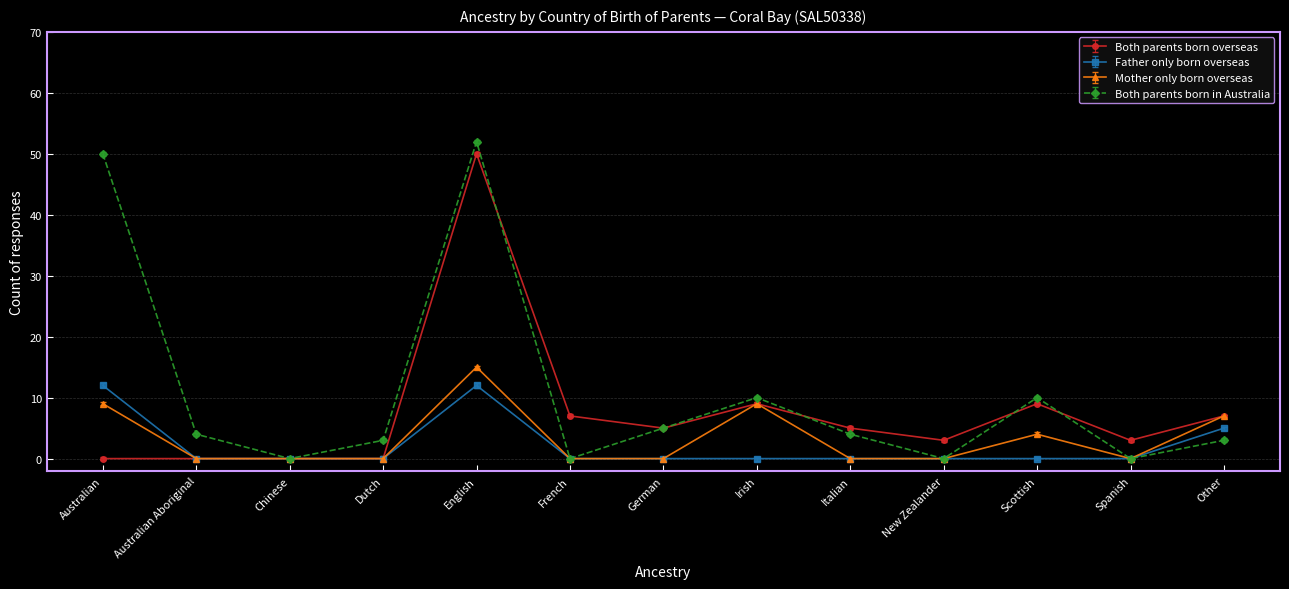

What is the difference between the highest and lowest values at German?

5